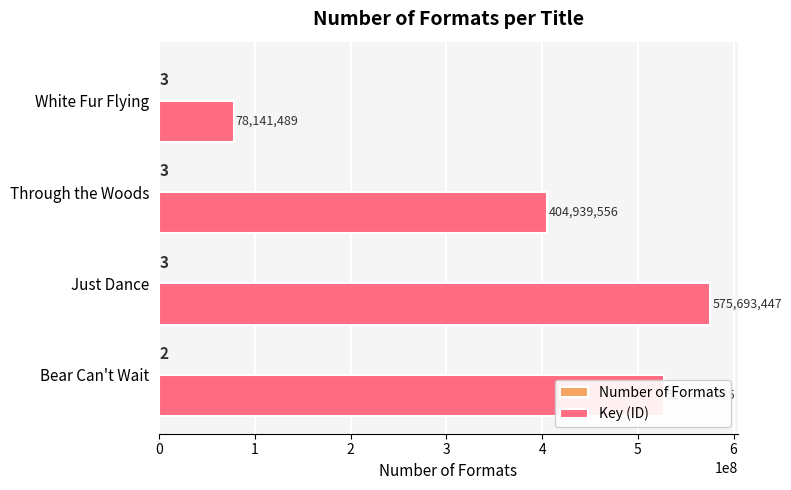

What is the sum of the Key (ID) values at Bear Can't Wait and White Fur Flying?

605656424